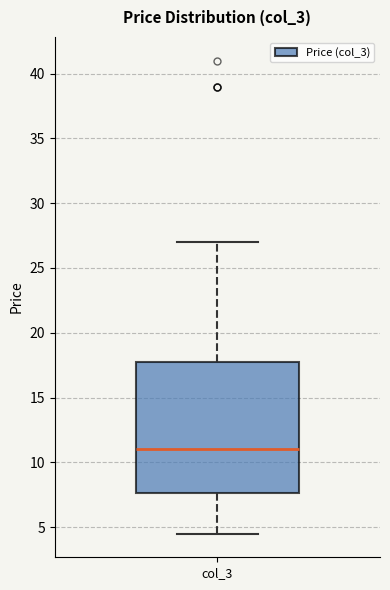

Where does the upper whisker of the box for col_3 end on the y-axis? The values are not printed on the chart, so give them approximately, as read against the axis.

27.0